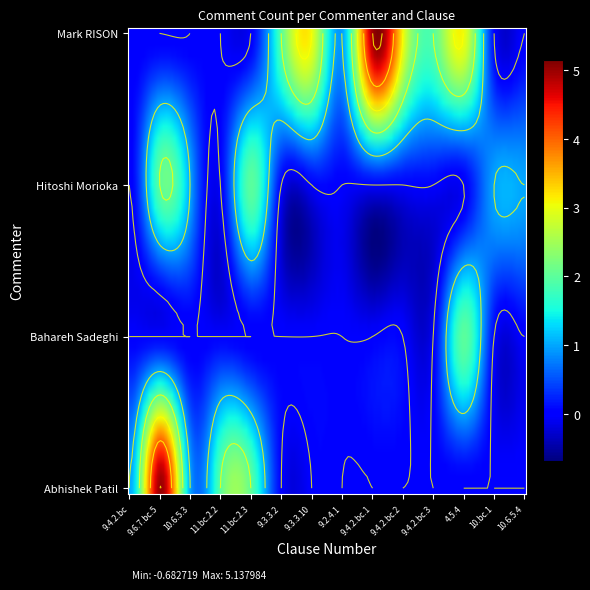

At 9.3.3.2, list the series in order from largest to smallest.

Mark RISON, Abhishek Patil, Bahareh Sadeghi, Hitoshi Morioka